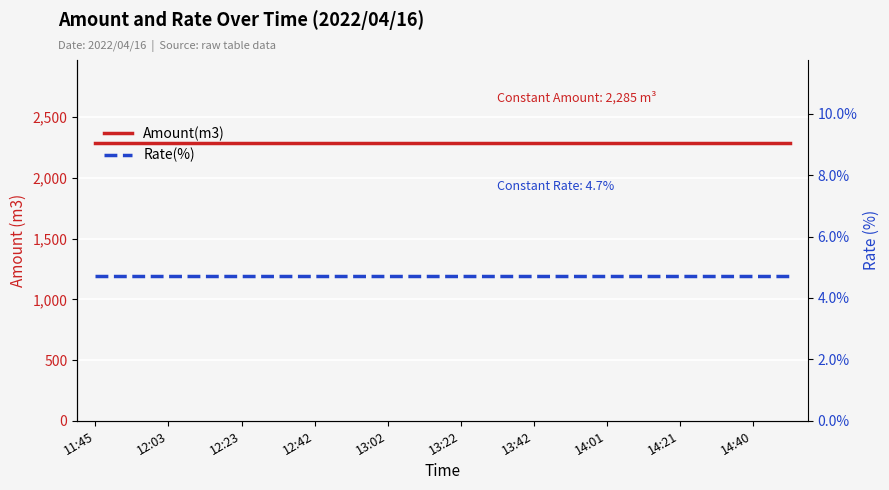

What is the label of the 17th point from the right?

12:42